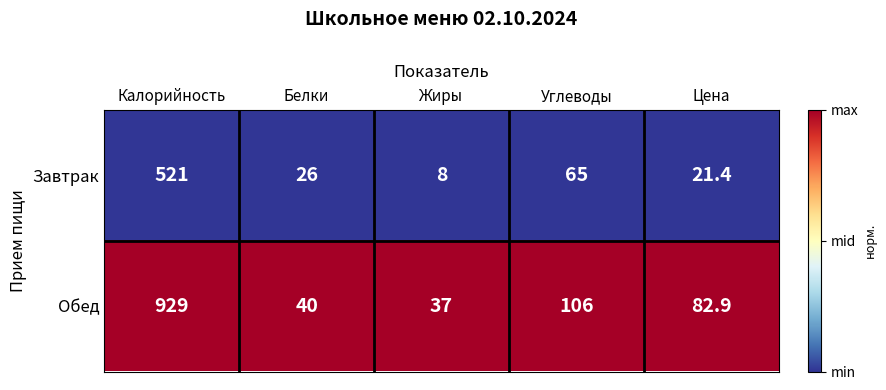

Which series has the largest total across all categories?

Обед